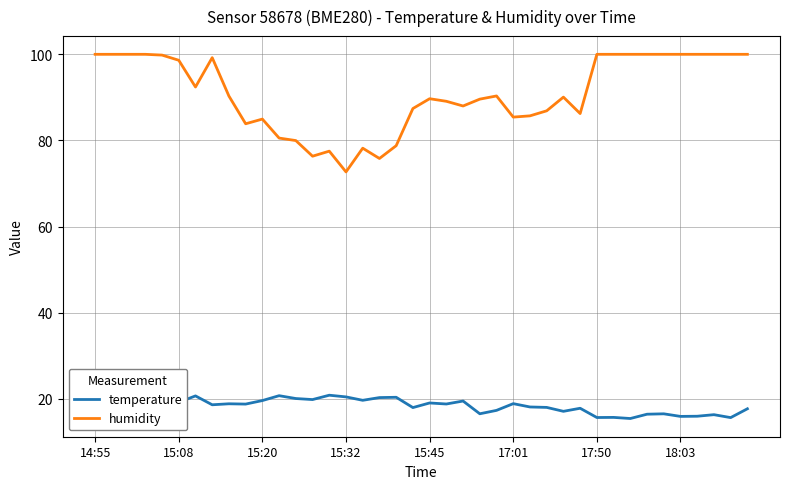

What is the difference between the maximum and minimum values in the temperature series?

5.4